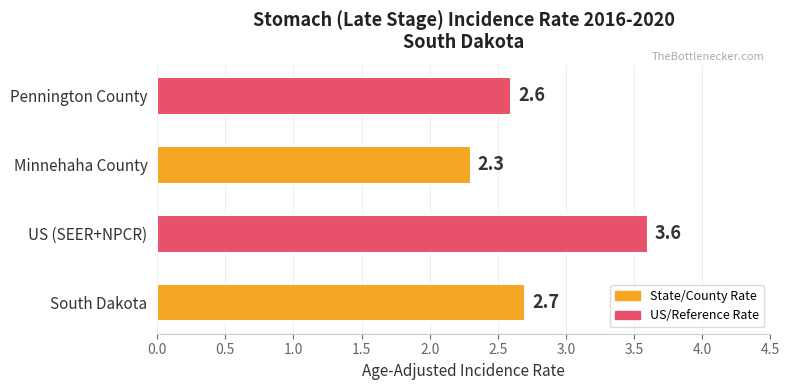

What is the sum of all values?

11.2